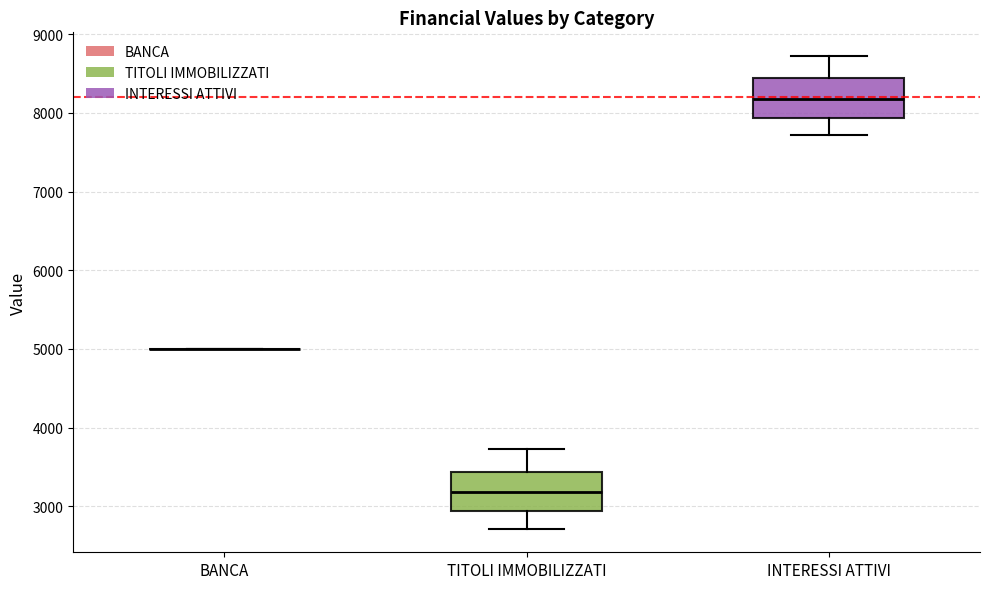

Reading left to right, transcribe this box plot: for each box, give where its median line is, the range the box spans, and where its two whiskers end, as read against the y-axis. The values are not printed on the chart, so give them approximately, as read against the axis.

BANCA: box collapsed to a line at 5000, whiskers 5000 to 5000
TITOLI IMMOBILIZZATI: median 3200, box 2900 to 3400, whiskers 2700 to 3700
INTERESSI ATTIVI: median 8200, box 7900 to 8400, whiskers 7700 to 8700